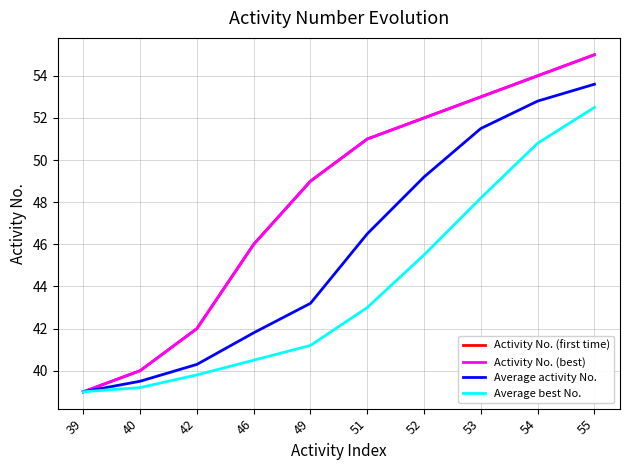

Rank the categories by Activity No. (first time) value from lowest to highest.

39, 40, 42, 46, 49, 51, 52, 53, 54, 55